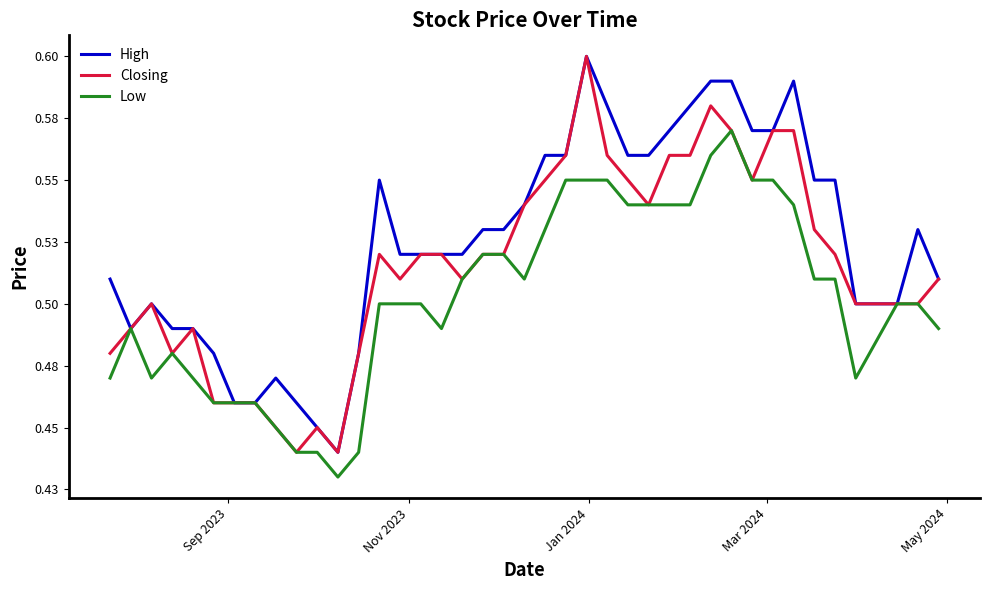

Does the chart have visible grid lines?

No